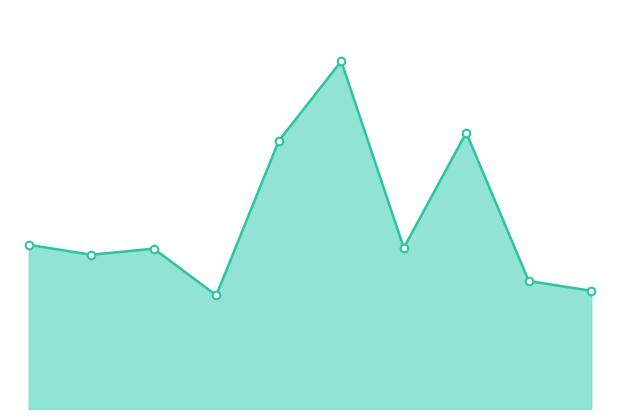

Does the chart have visible grid lines?

No